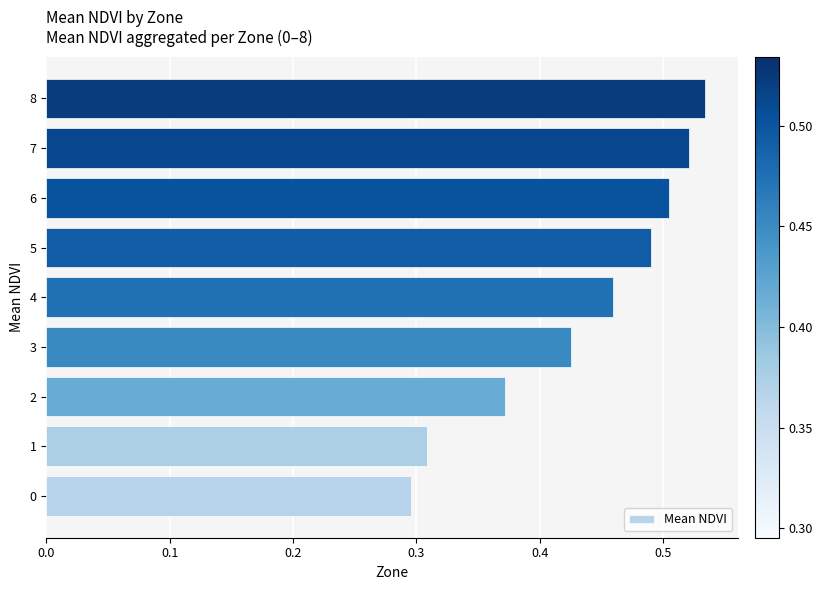

At which category does the chart reach its peak across all series?

8